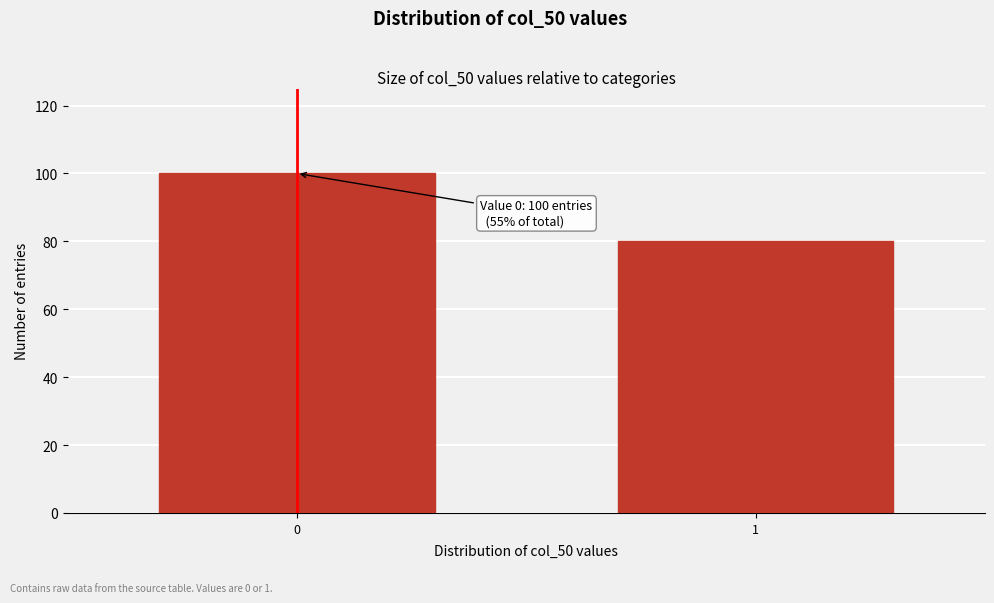

Reading left to right, extract all data points from this chart.

100	80